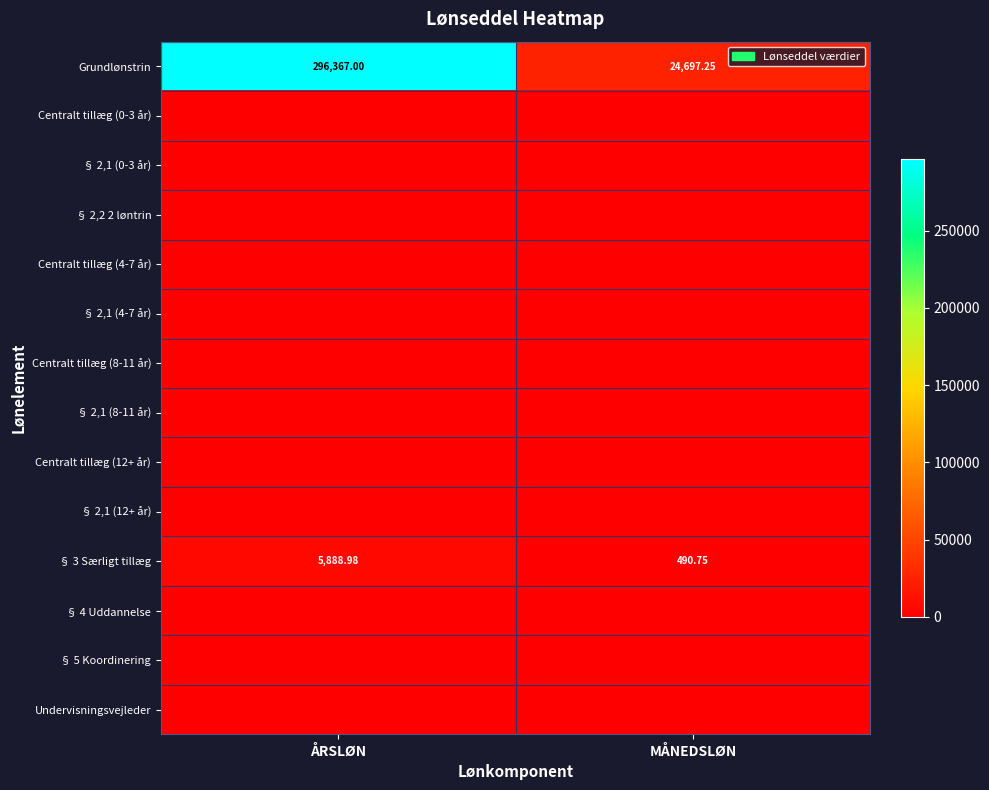

Which series has the widest spread of values?

Grundlønstrin